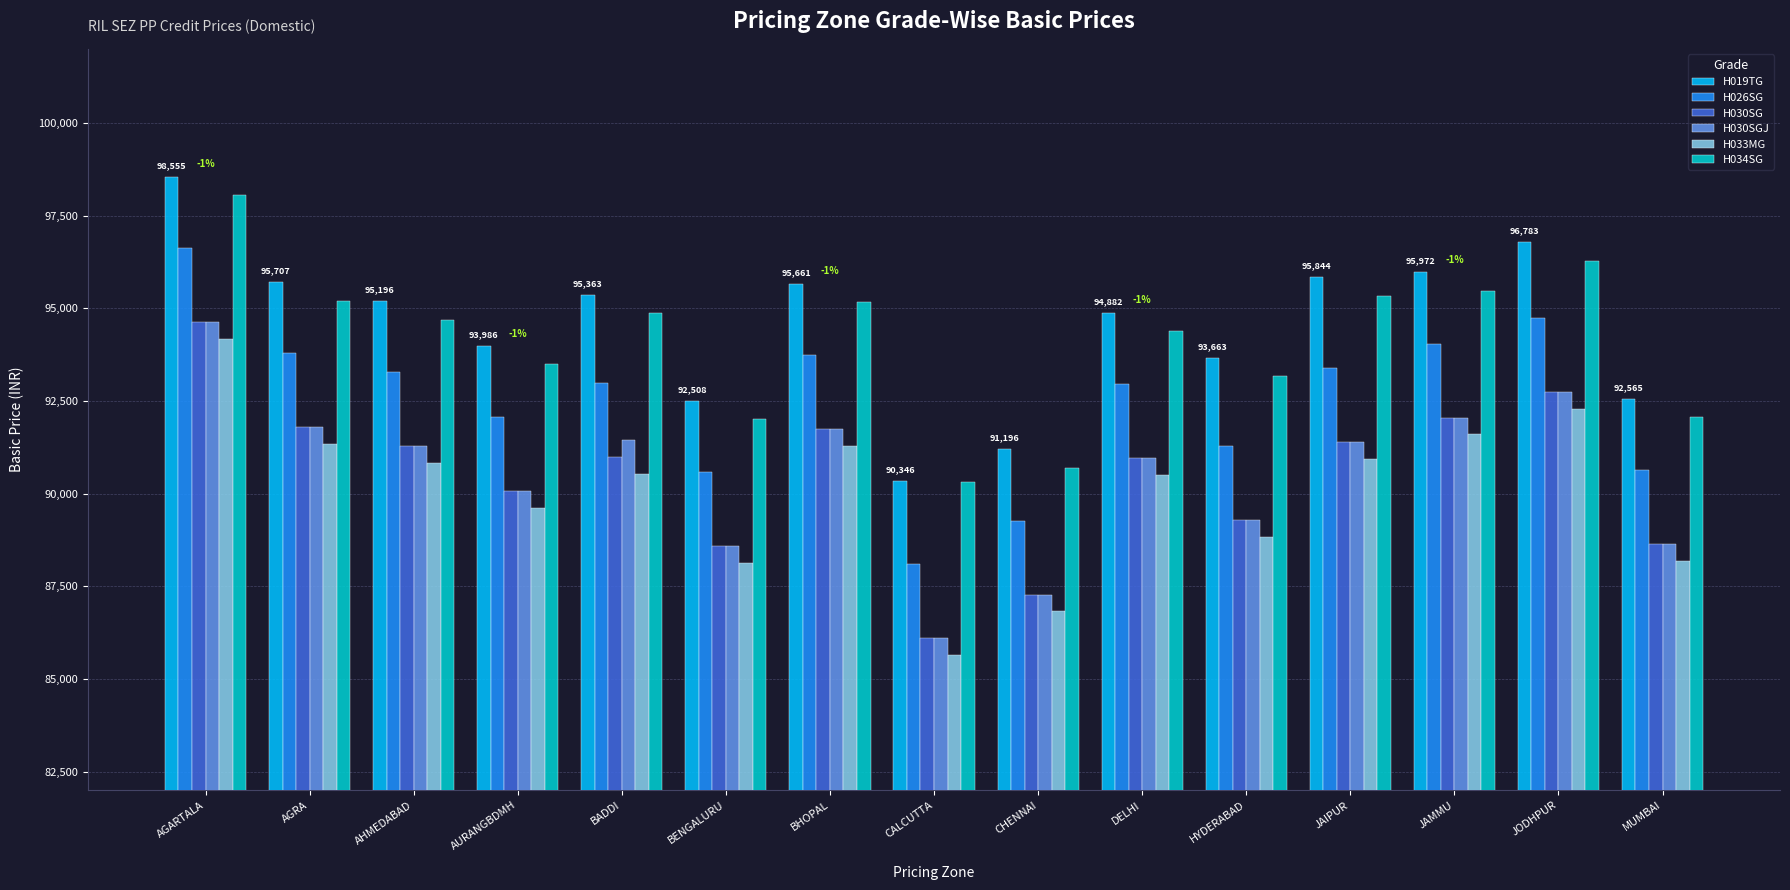

Which category has the lowest value in the H019TG series?

CALCUTTA